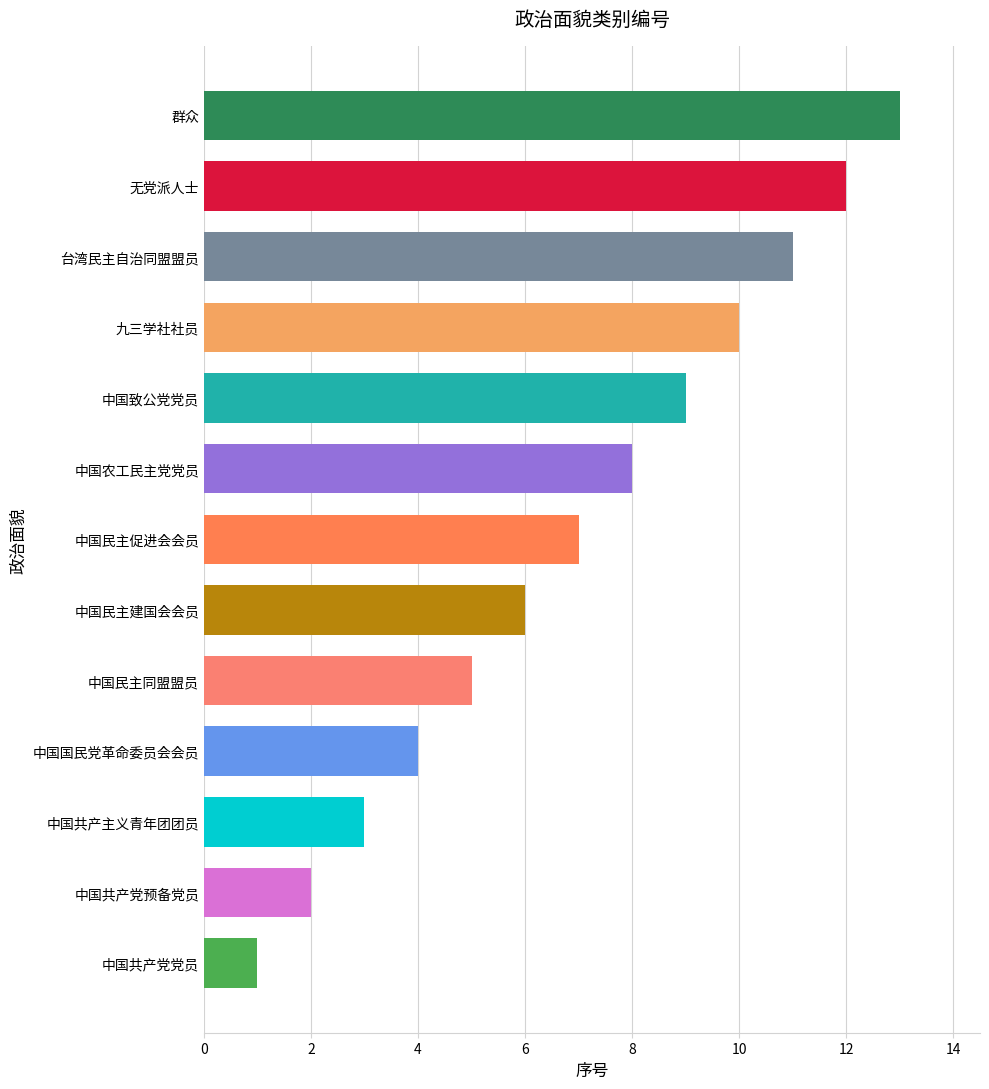

What is the difference between the maximum and minimum values?

12